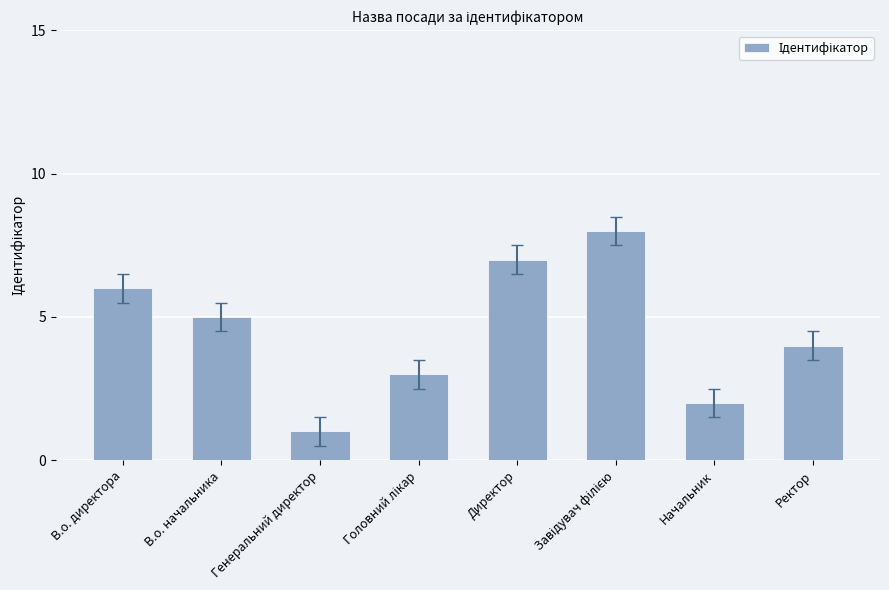

What is the sum of all values?

36